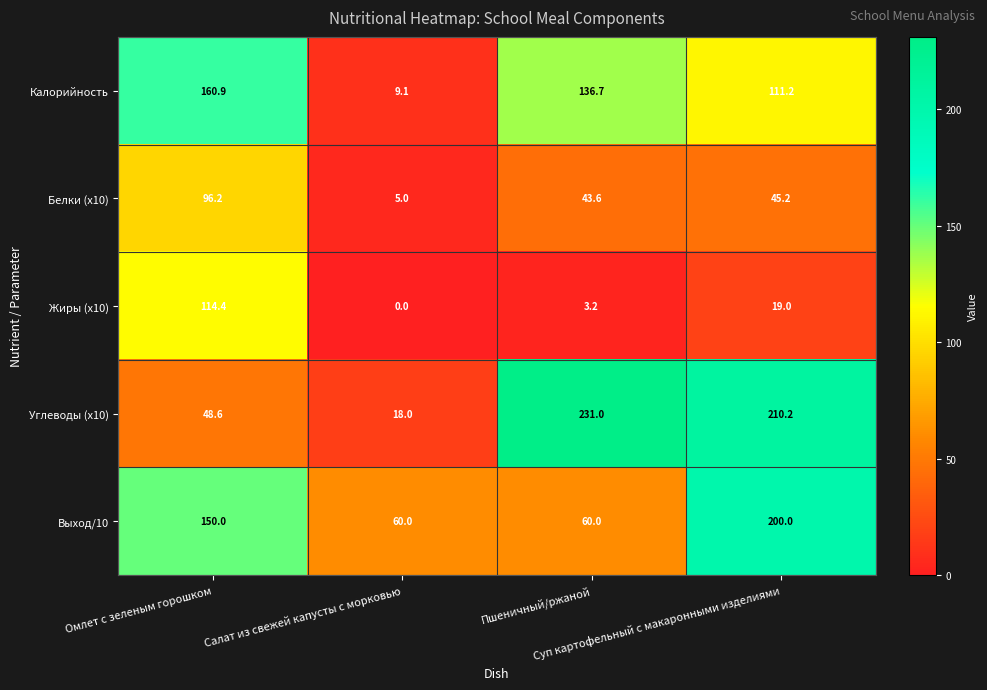

Which series has the largest range (max minus min)?

Углеводы (x10)